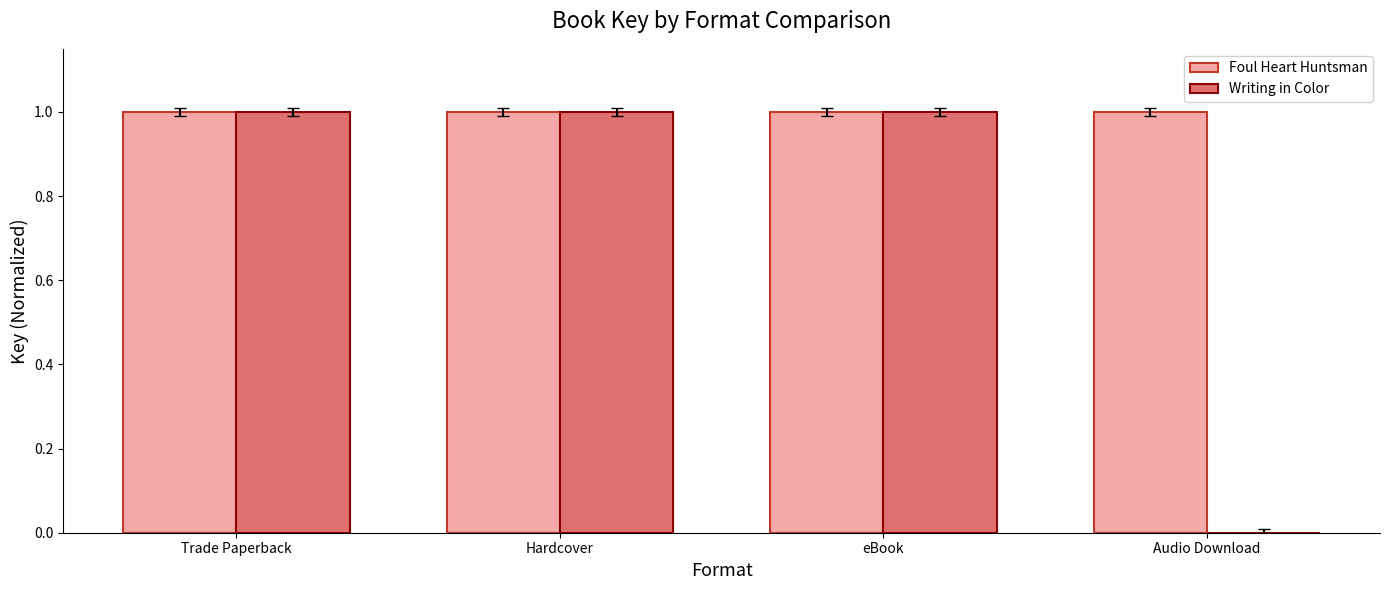

Which series has the largest total across all categories?

Foul Heart Huntsman